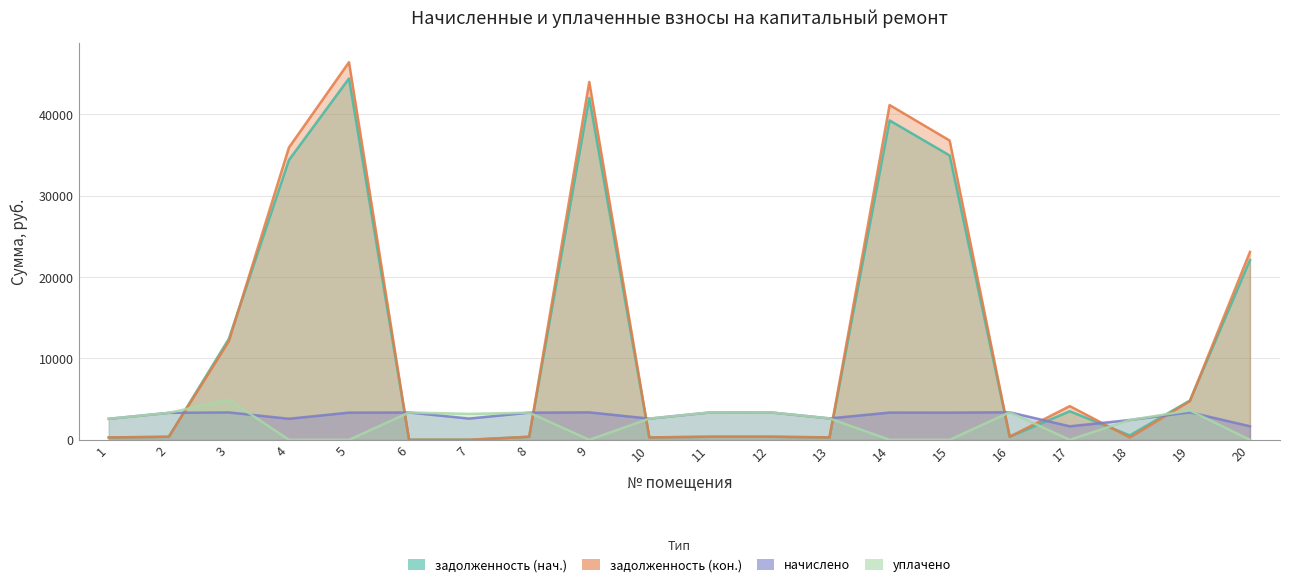

Count the number of data series in this chart.

4